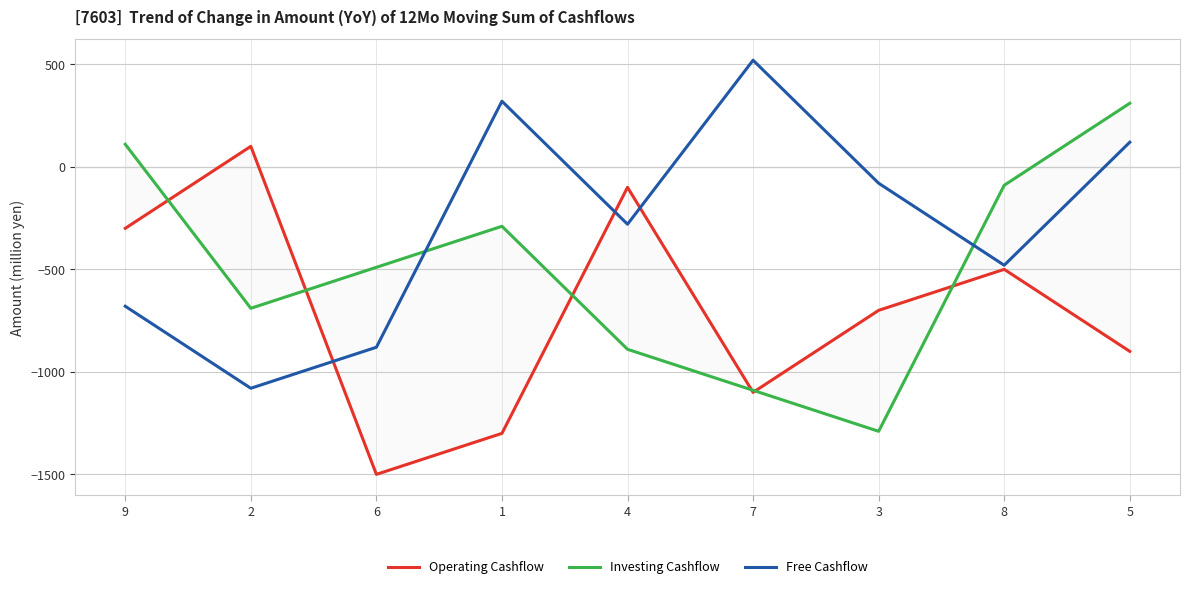

Reading right to left, list all the values displayed in this chart.

Operating Cashflow: -900.0	-500.0	-700.0	-1100.0	-100.0	-1300.0	-1500.0	100.0	-300.0
Investing Cashflow: 310.0	-90.0	-1290.0	-1090.0	-890.0	-290.0	-490.0	-690.0	110.0
Free Cashflow: 120.0	-480.0	-80.0	520.0	-280.0	320.0	-880.0	-1080.0	-680.0